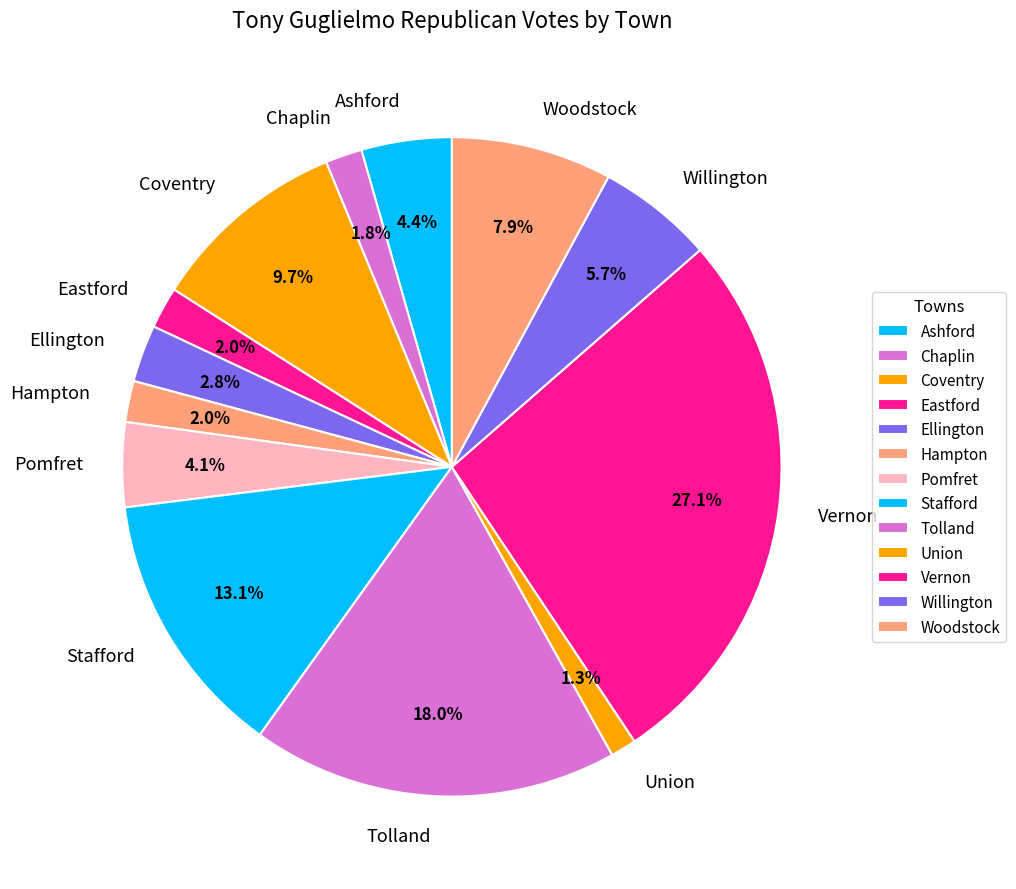

Is it true that Woodstock is 8% of the pie?

True